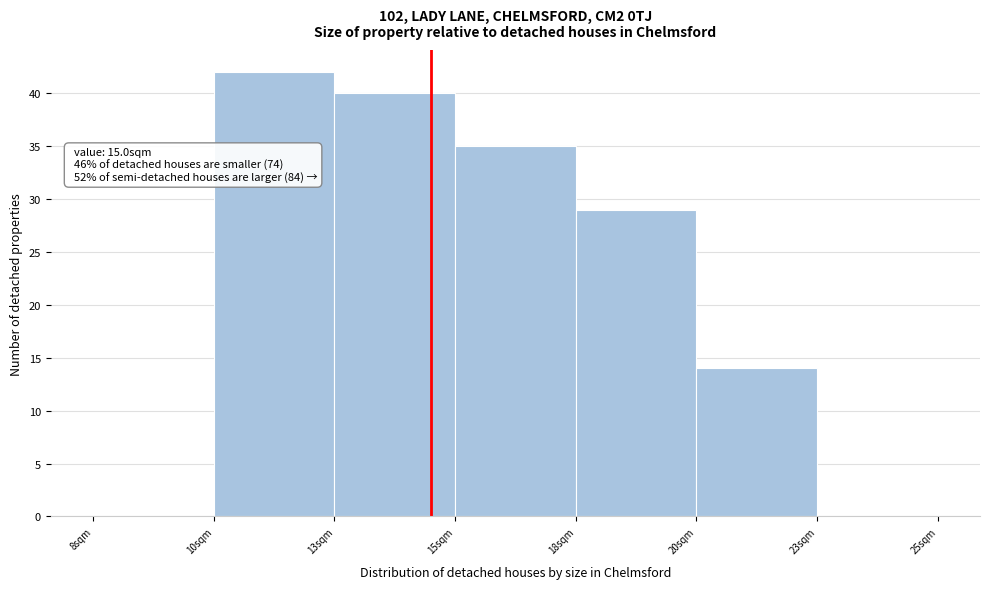

Reading right to left, list all the values displayed in this chart.

23sqm=0	20sqm=14	18sqm=29	15sqm=35	13sqm=40	10sqm=42	8sqm=0